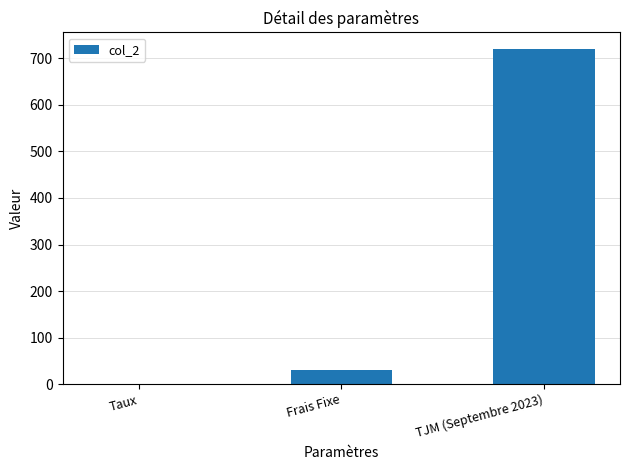

The chart shows a value of 720.0 at TJM (Septembre 2023). True or false?

True